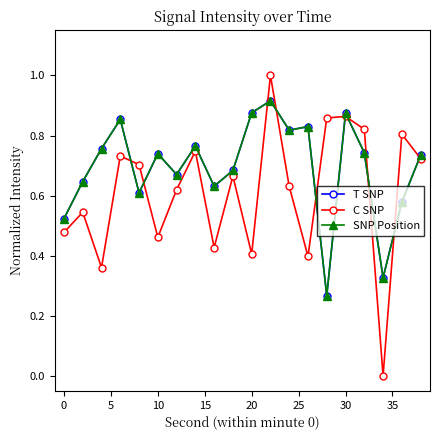

Reading right to left, what are all the values shown in this chart?

T SNP: 0.7	0.6	0.3	0.7	0.9	0.3	0.8	0.8	0.9	0.9	0.7	0.6	0.8	0.7	0.7	0.6	0.9	0.8	0.6	0.5
C SNP: 0.7	0.8	0.0	0.8	0.9	0.9	0.4	0.6	1.0	0.4	0.7	0.4	0.7	0.6	0.5	0.7	0.7	0.4	0.5	0.5
SNP Position: 0.7	0.6	0.3	0.7	0.9	0.3	0.8	0.8	0.9	0.9	0.7	0.6	0.8	0.7	0.7	0.6	0.9	0.8	0.6	0.5